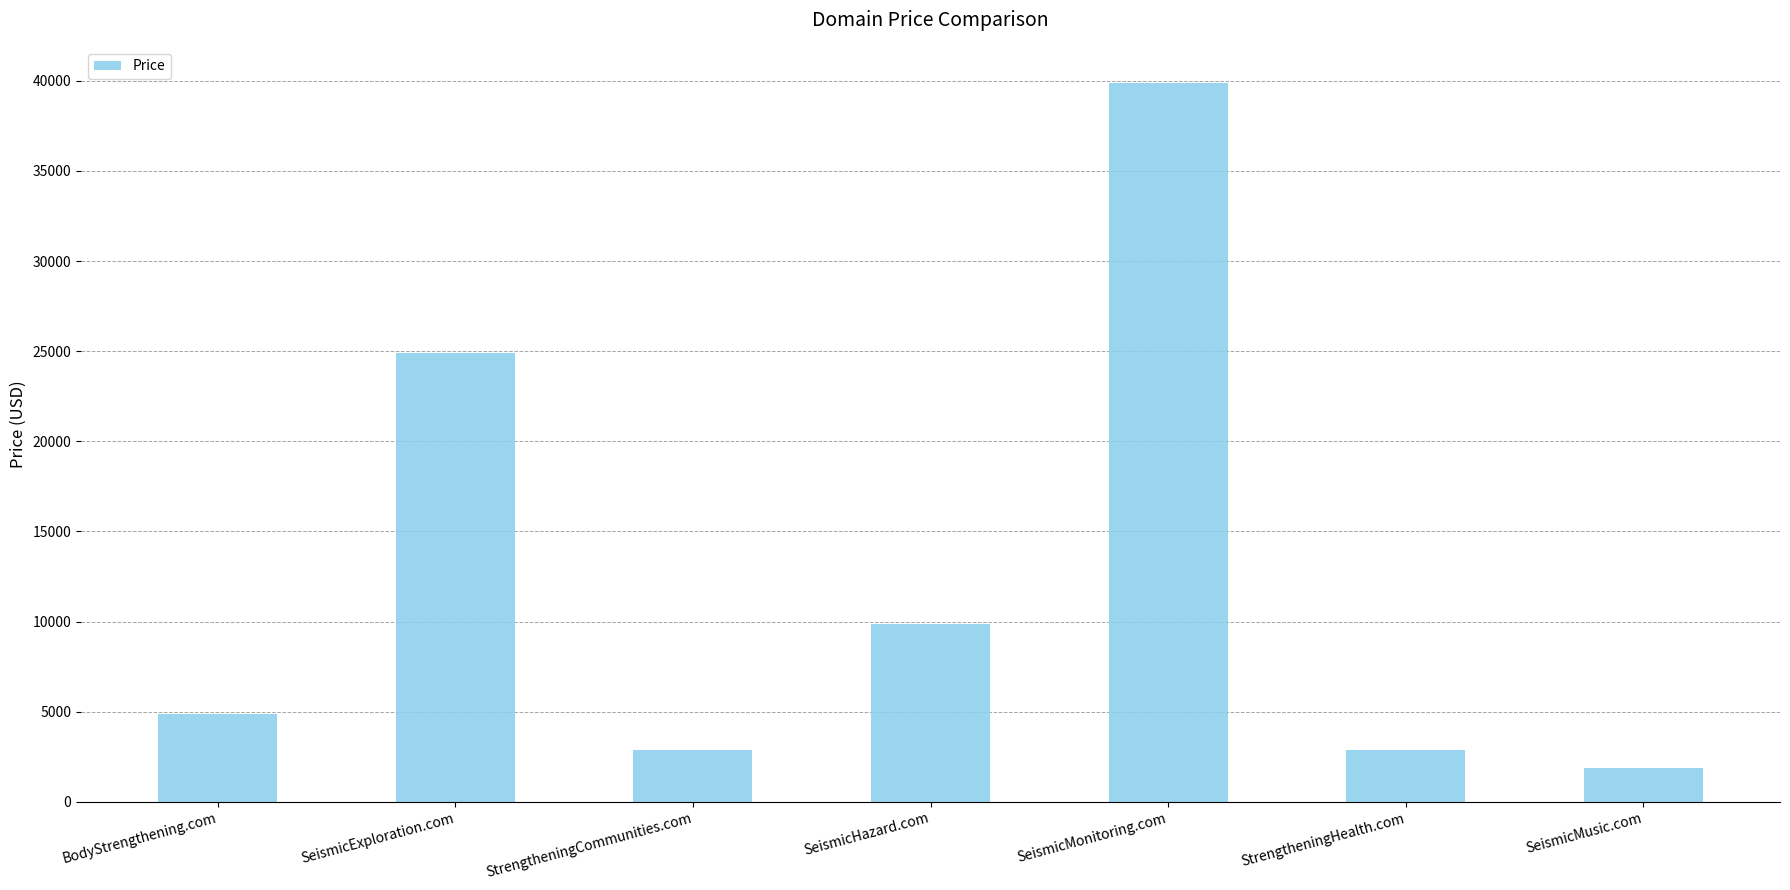

What is the minimum value shown in the chart?

1888